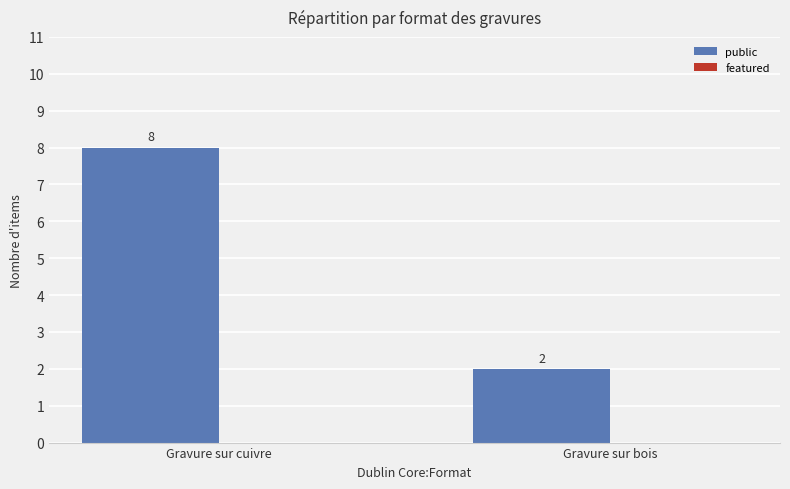

Reading left to right, extract all data points from this chart.

8	2